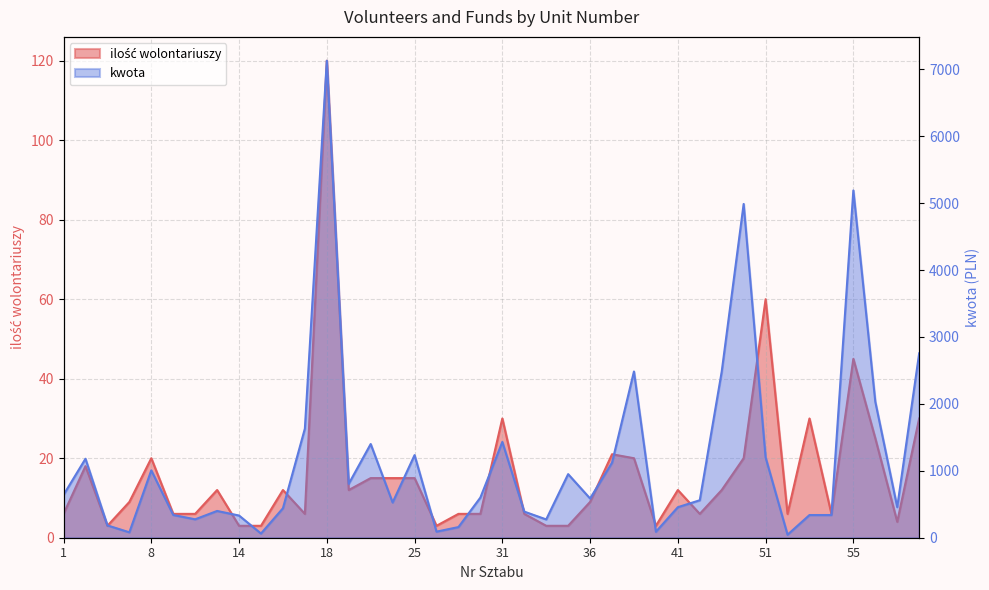

Rank the series by their maximum value, from highest to lowest.

kwota, ilość wolontariuszy